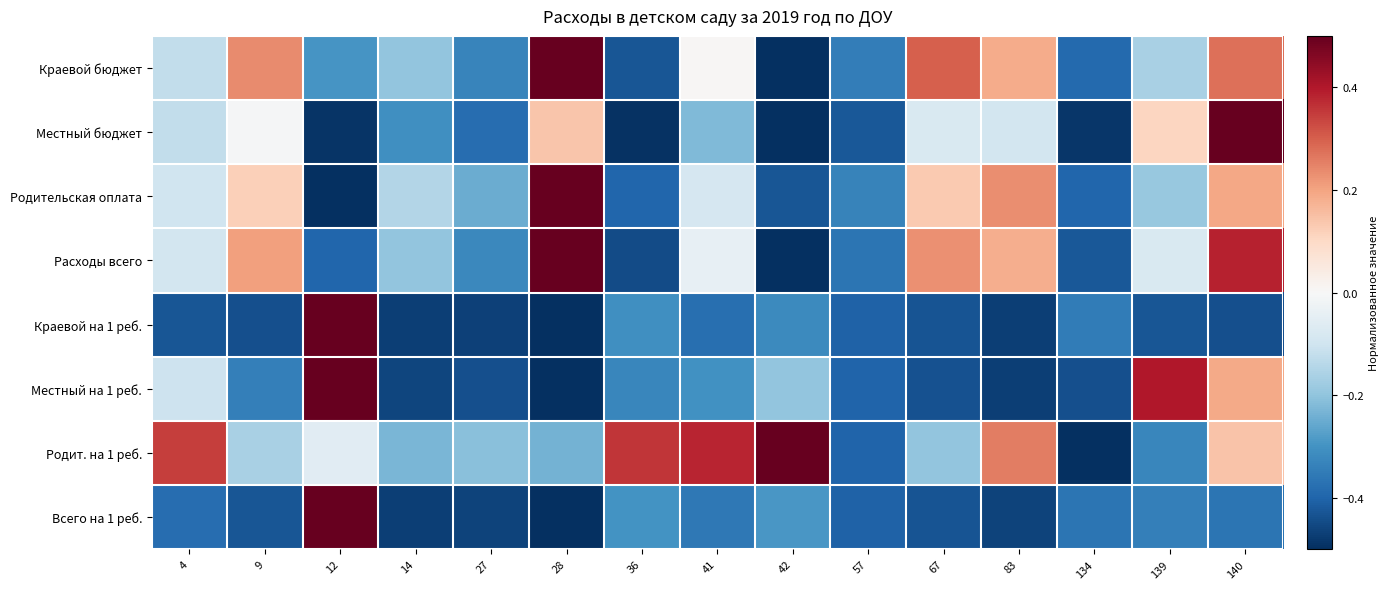

Reading left to right, transcribe all the data shown in this chart.

Краевой бюджет: 4=-0.1	9=0.2	12=-0.3	14=-0.2	27=-0.3	28=0.5	36=-0.4	41=0.0	42=-0.5	57=-0.3	67=0.3	83=0.2	134=-0.4	139=-0.2	140=0.3
Местный бюджет: 4=-0.1	9=-0.0	12=-0.5	14=-0.3	27=-0.4	28=0.1	36=-0.5	41=-0.2	42=-0.5	57=-0.4	67=-0.1	83=-0.1	134=-0.5	139=0.1	140=0.5
Родительская оплата: 4=-0.1	9=0.1	12=-0.5	14=-0.1	27=-0.2	28=0.5	36=-0.4	41=-0.1	42=-0.4	57=-0.3	67=0.1	83=0.2	134=-0.4	139=-0.2	140=0.2
Расходы всего: 4=-0.1	9=0.2	12=-0.4	14=-0.2	27=-0.3	28=0.5	36=-0.4	41=-0.0	42=-0.5	57=-0.4	67=0.2	83=0.2	134=-0.4	139=-0.1	140=0.4
Краевой на 1 реб.: 4=-0.4	9=-0.4	12=0.5	14=-0.5	27=-0.5	28=-0.5	36=-0.3	41=-0.4	42=-0.3	57=-0.4	67=-0.4	83=-0.5	134=-0.3	139=-0.4	140=-0.4
Местный на 1 реб.: 4=-0.1	9=-0.3	12=0.5	14=-0.5	27=-0.4	28=-0.5	36=-0.3	41=-0.3	42=-0.2	57=-0.4	67=-0.4	83=-0.5	134=-0.4	139=0.4	140=0.2
Родит. на 1 реб.: 4=0.3	9=-0.2	12=-0.1	14=-0.2	27=-0.2	28=-0.2	36=0.4	41=0.4	42=0.5	57=-0.4	67=-0.2	83=0.3	134=-0.5	139=-0.3	140=0.1
Всего на 1 реб.: 4=-0.4	9=-0.4	12=0.5	14=-0.5	27=-0.5	28=-0.5	36=-0.3	41=-0.4	42=-0.3	57=-0.4	67=-0.4	83=-0.5	134=-0.4	139=-0.3	140=-0.4